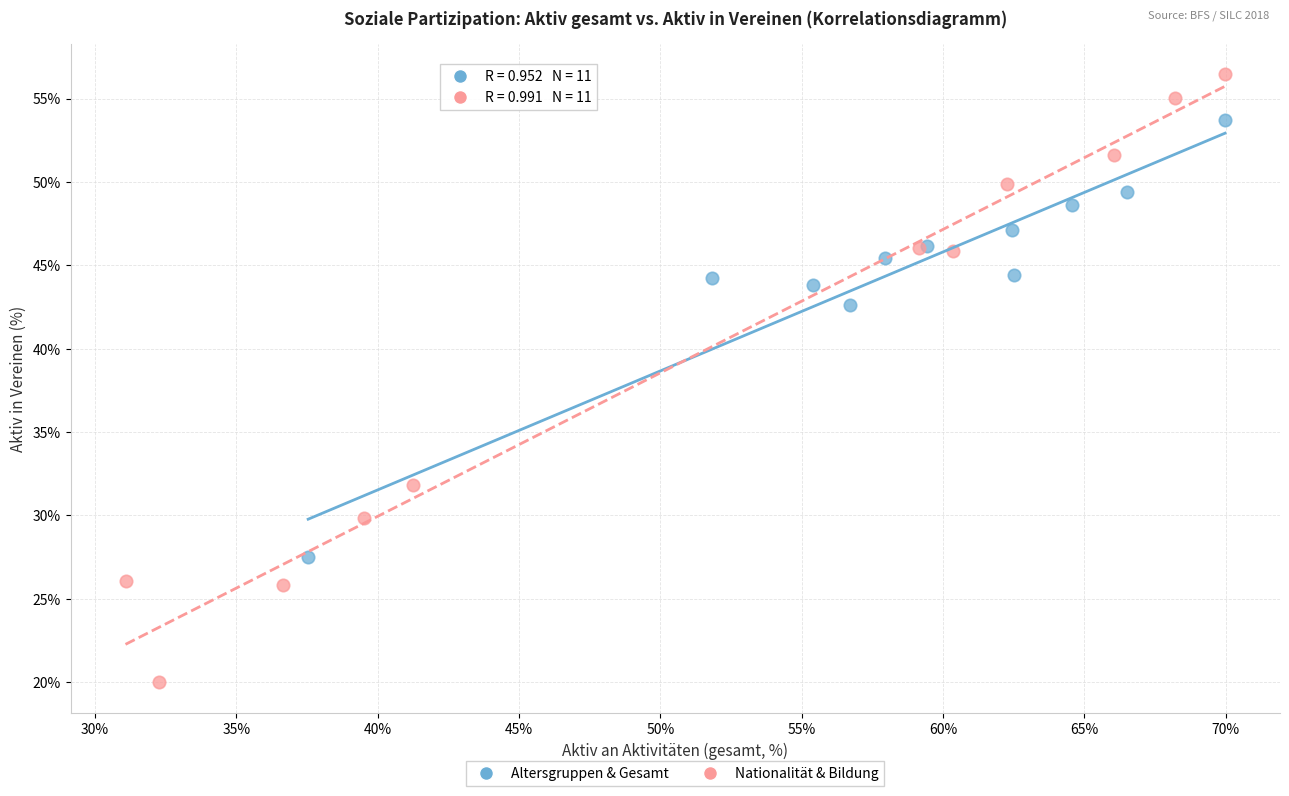

Which series reaches the maximum Y coordinate?

Nationalität & Bildung